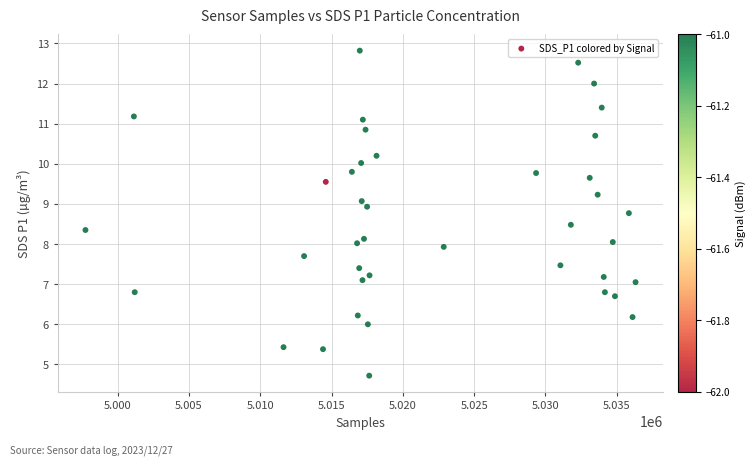

What is the range of X values (max minus min)?

38561.0